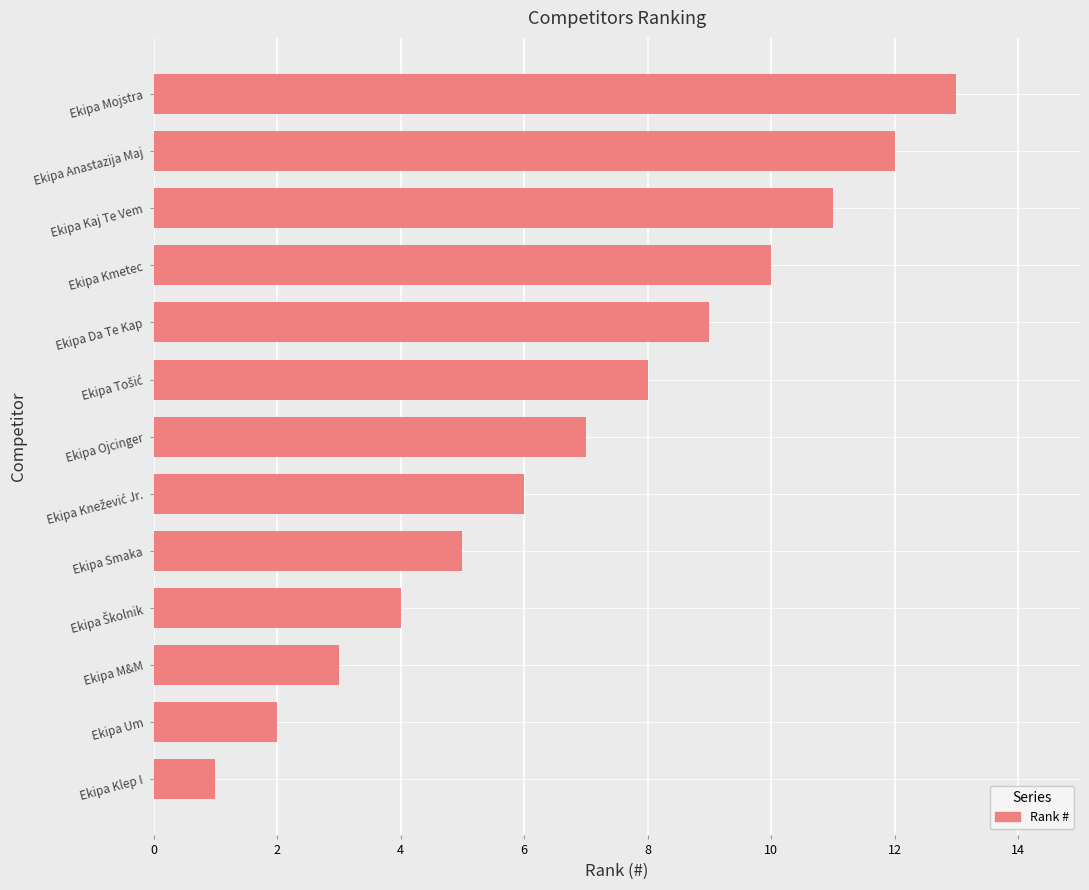

The value at Ekipa Klep I is 1. True or false?

True